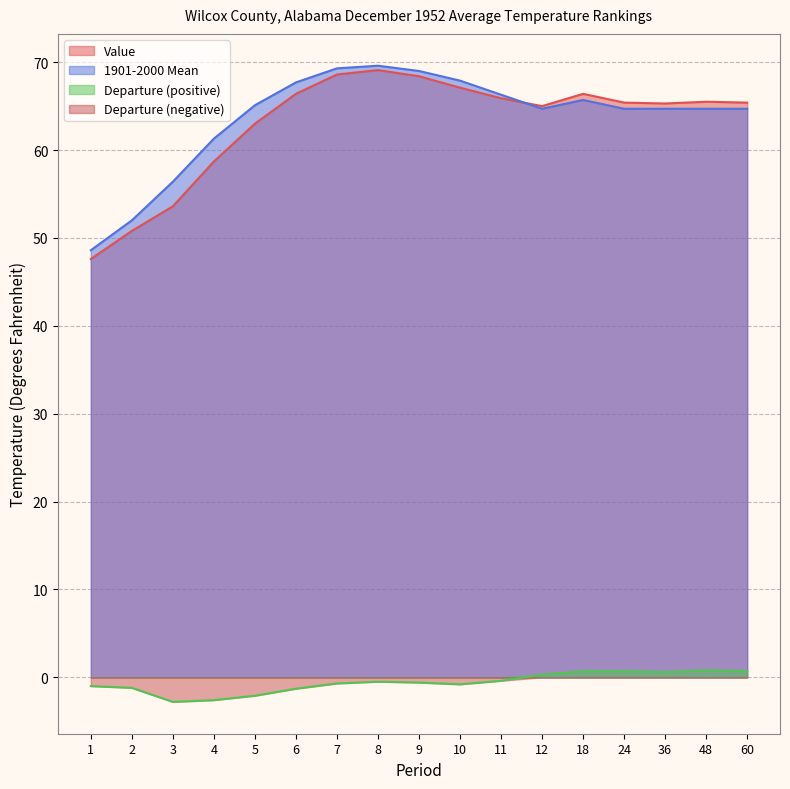

How many data points in 1901-2000 Mean are less than 64?

4